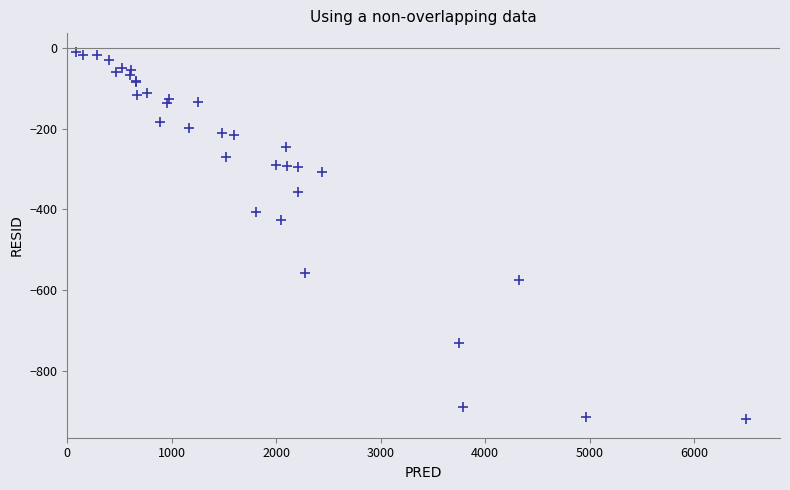

What Y value in the scatter plot is closest to -465?

-426